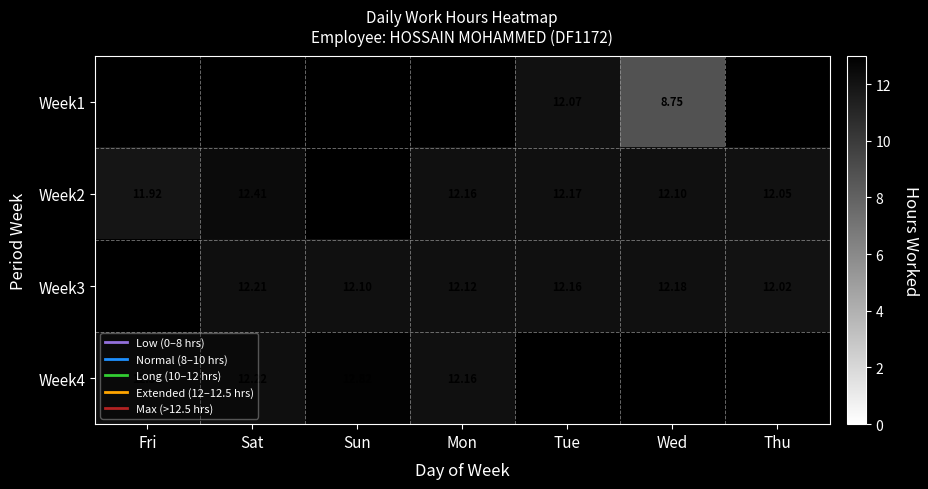

Is the value of Week3 at Sat greater than the value of Week4 at Mon?

Yes